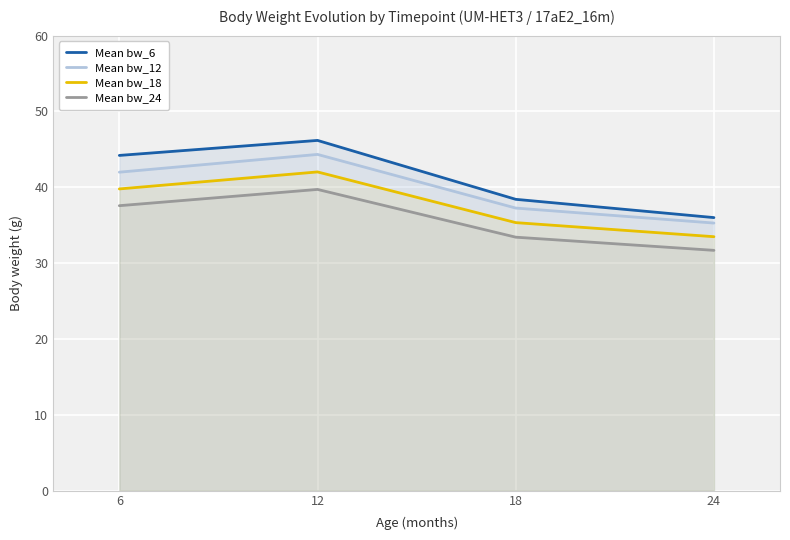

How many lines are shown in the chart?

4